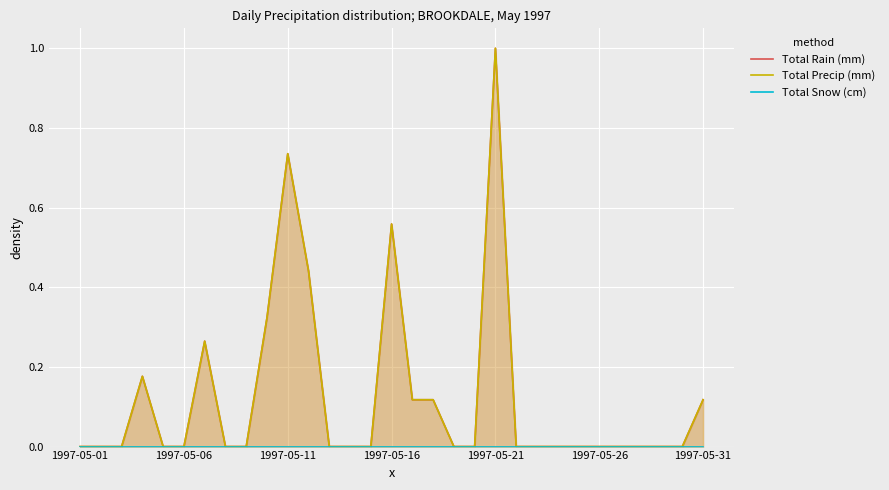

At which category does the chart reach its peak across all series?

1997-05-21